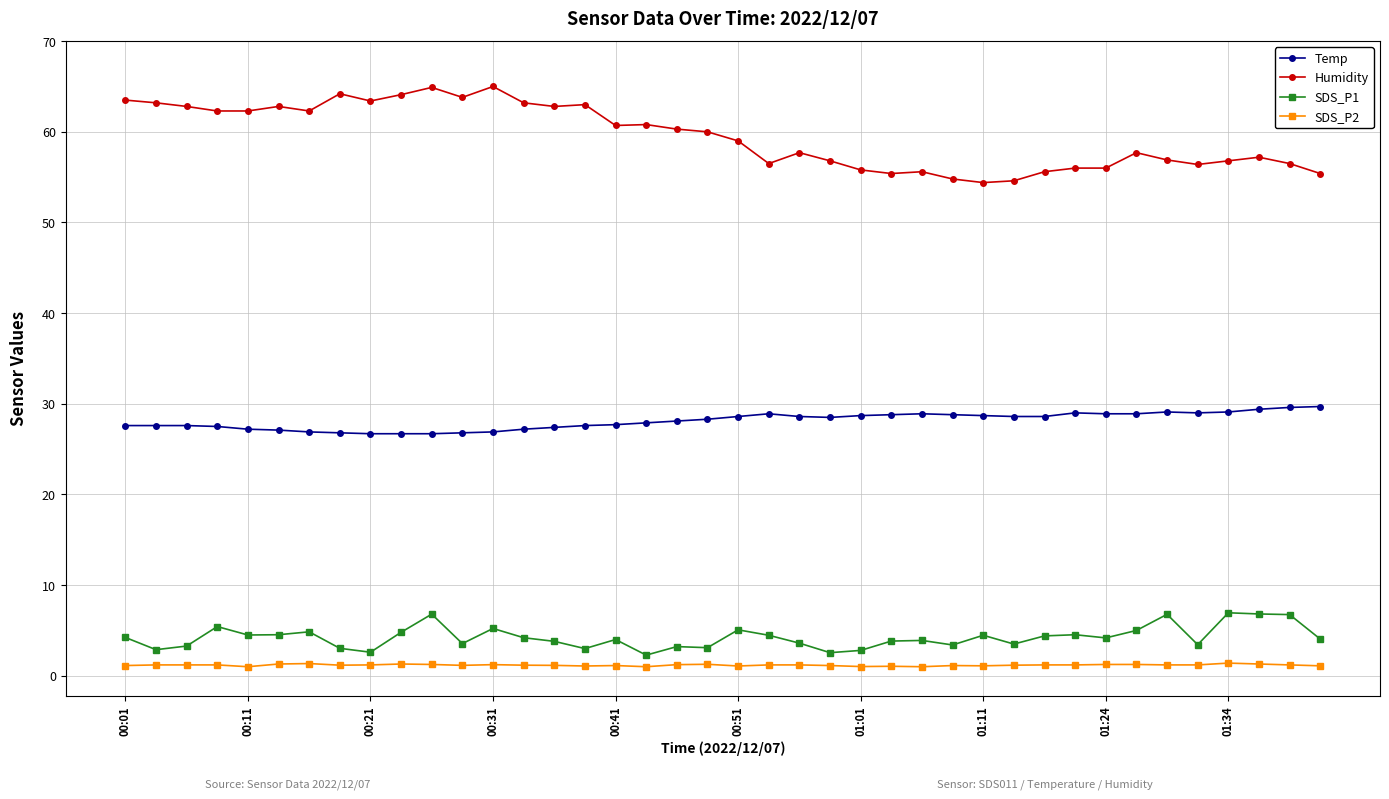

True or false: SDS_P1 has more than 2 interior local peaks.

True